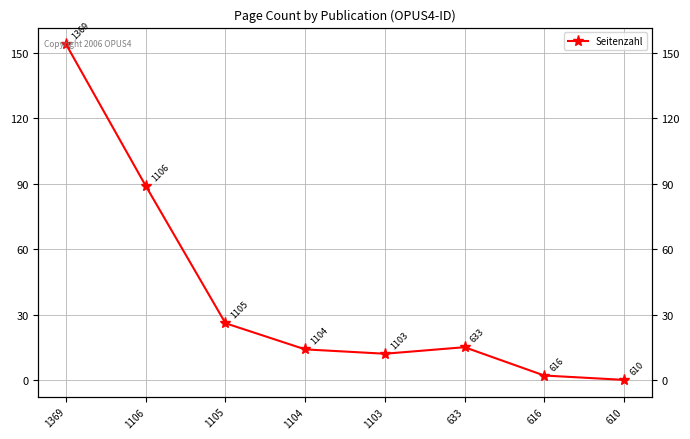

Reading left to right, list all the values displayed in this chart.

154	89	26	14	12	15	2	0